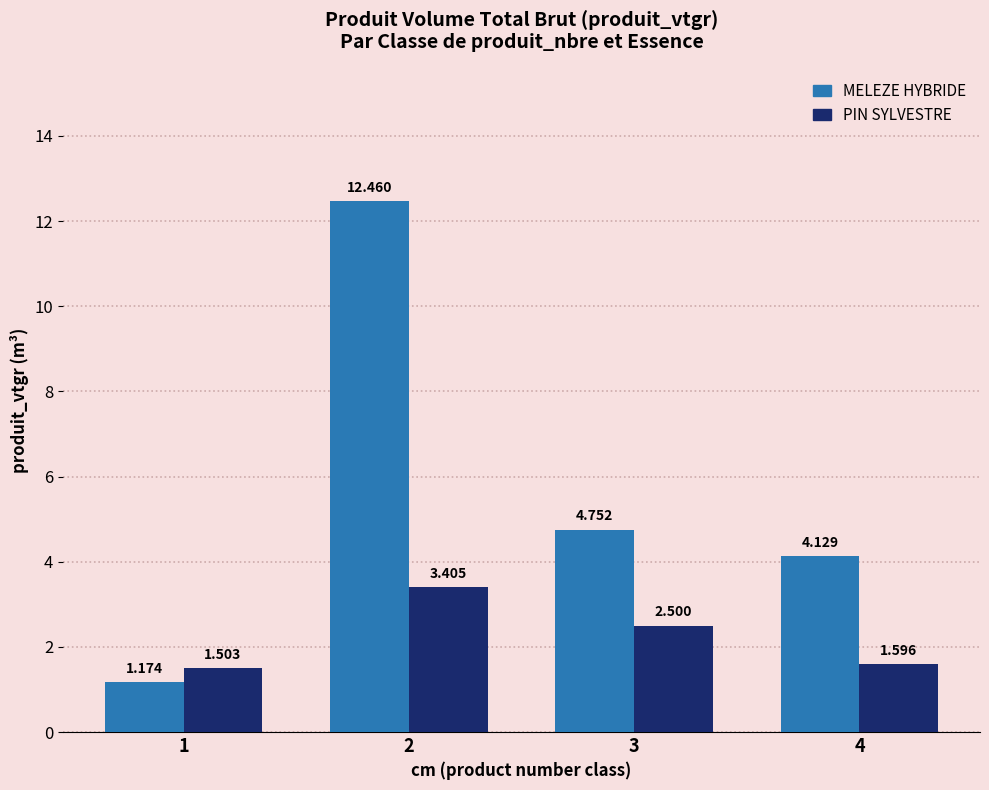

At how many categories does at least one series exceed 3?

3